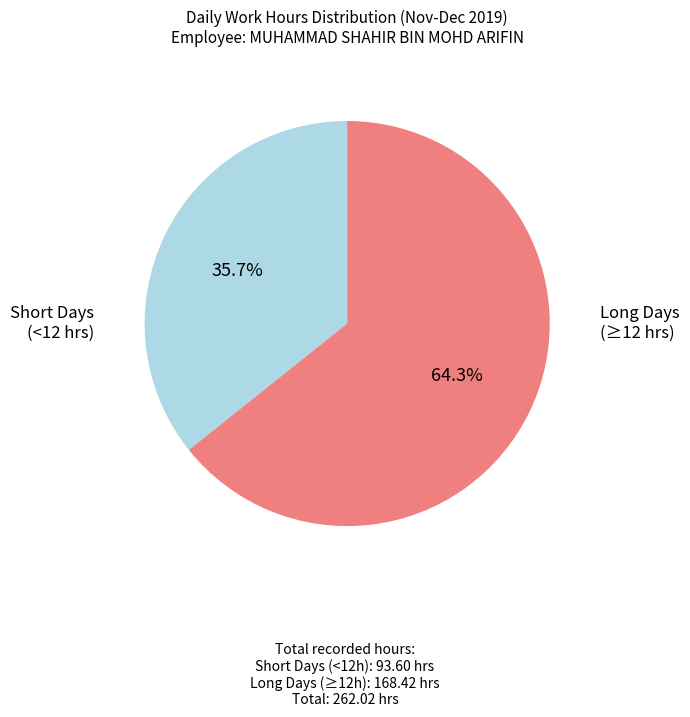

Is there any slice that represents more than half of the pie?

Yes